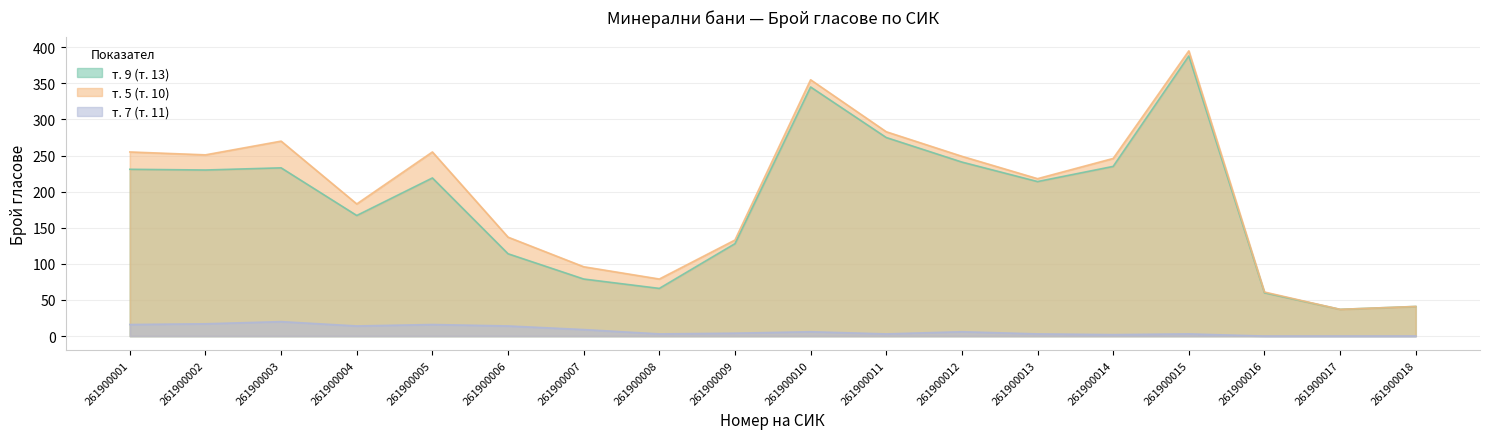

Does the chart display data point markers on the line(s)?

No